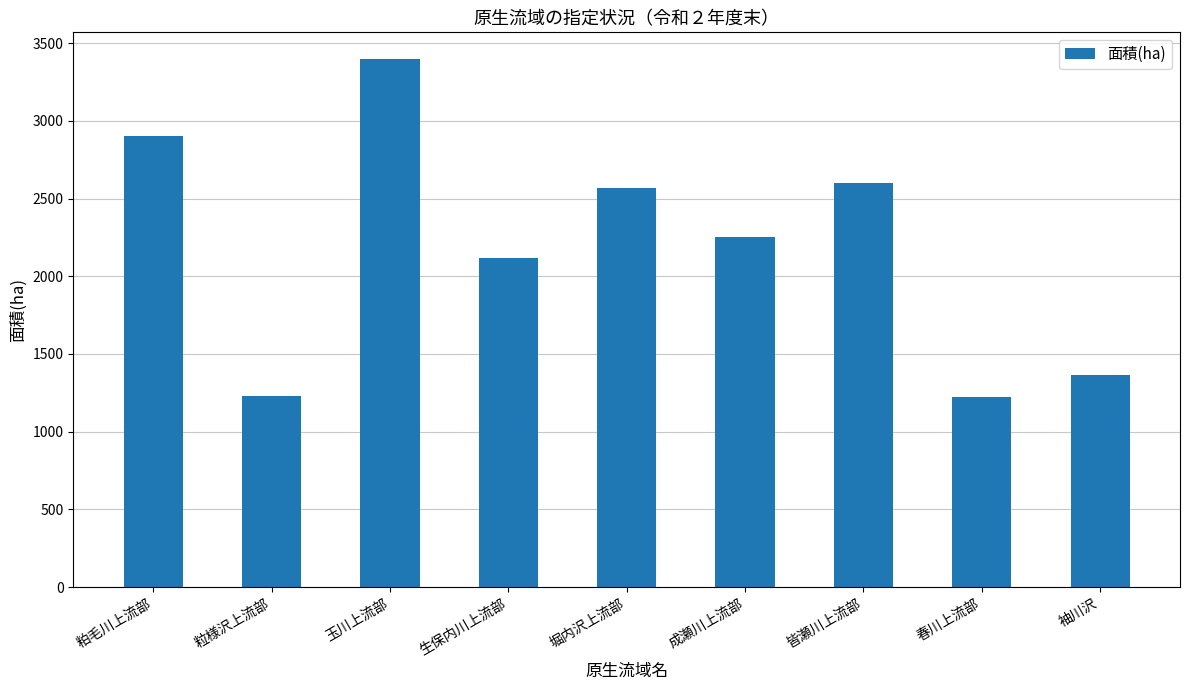

The chart shows a value of 1891 at 春川上流部. True or false?

False